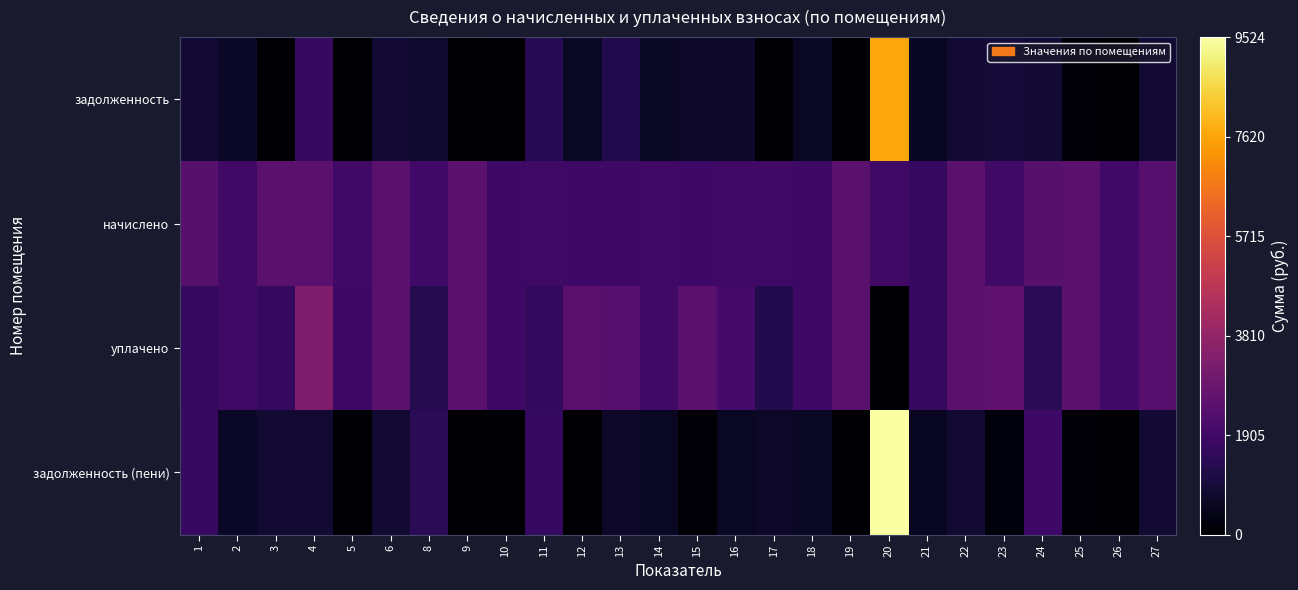

What is the difference between the highest and lowest values at 11?

501.6